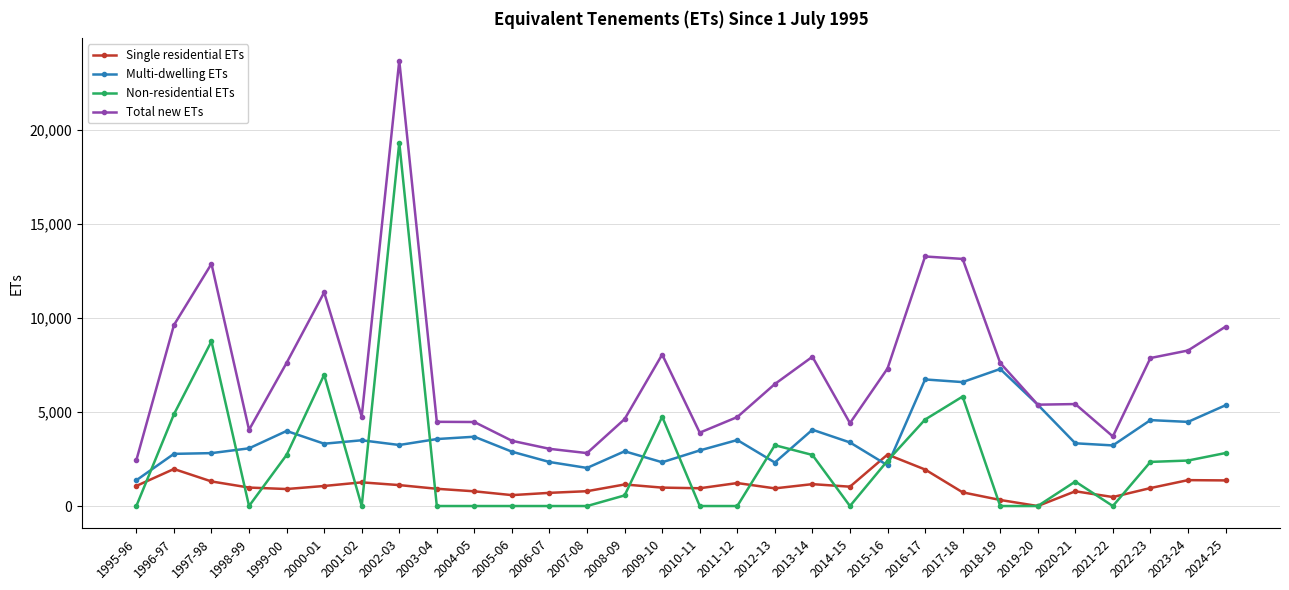

True or false: Single residential ETs has a value of 701.0 at 2006-07.

True